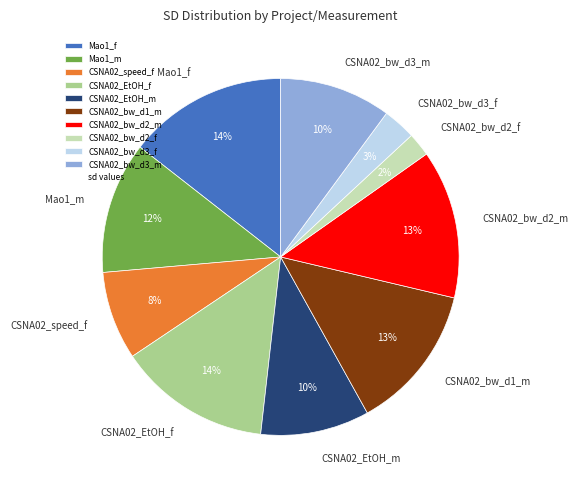

The Mao1_f slice represents 6% of the pie. True or false?

False